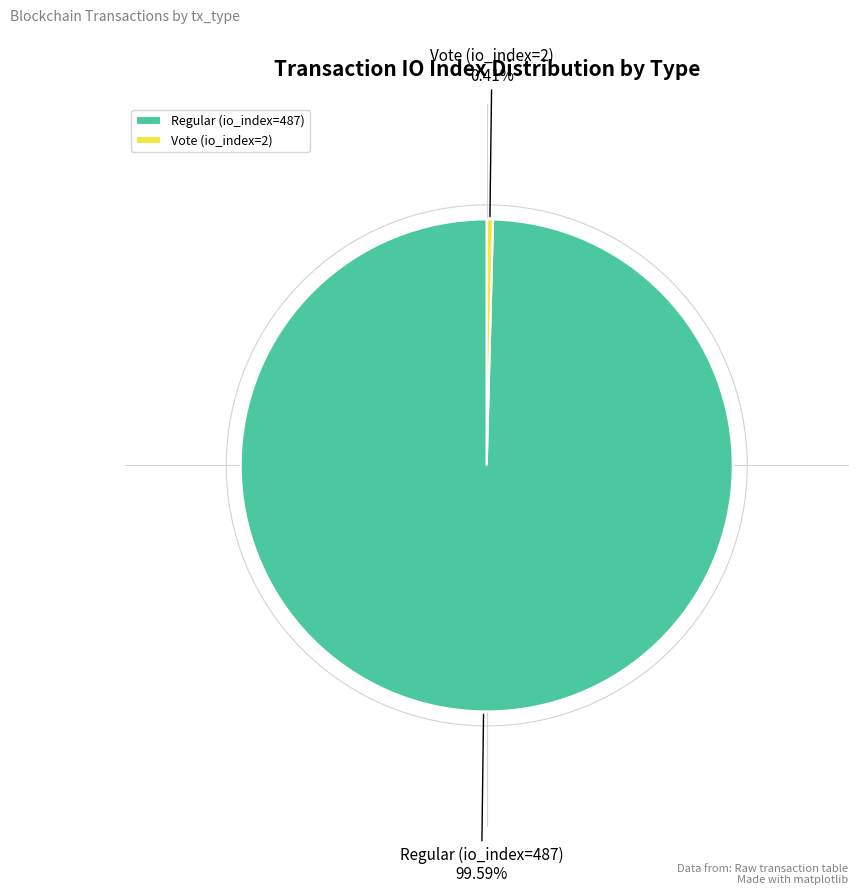

What percentage is the Regular (io_index=487) slice, to the nearest percent?

100%